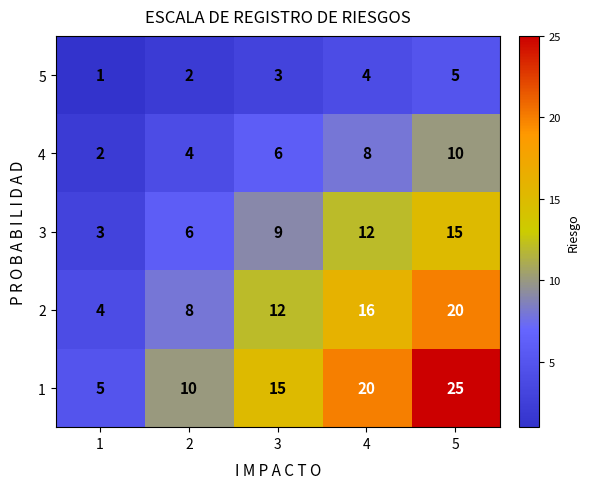

What is the difference between the second highest and minimum values in the 2 series?

12